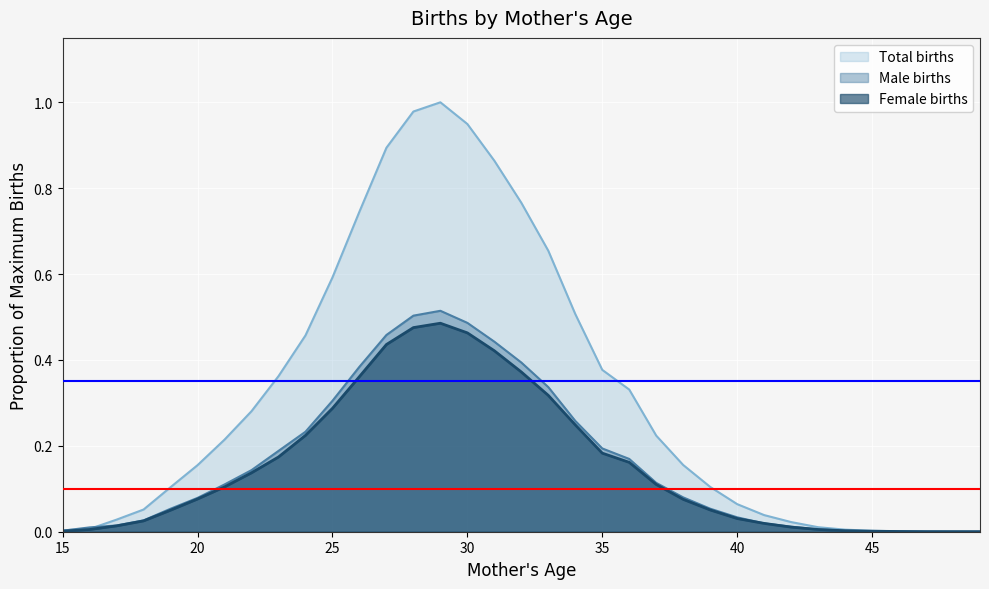

Where do Male births and Total births first cross each other?

15 and 16